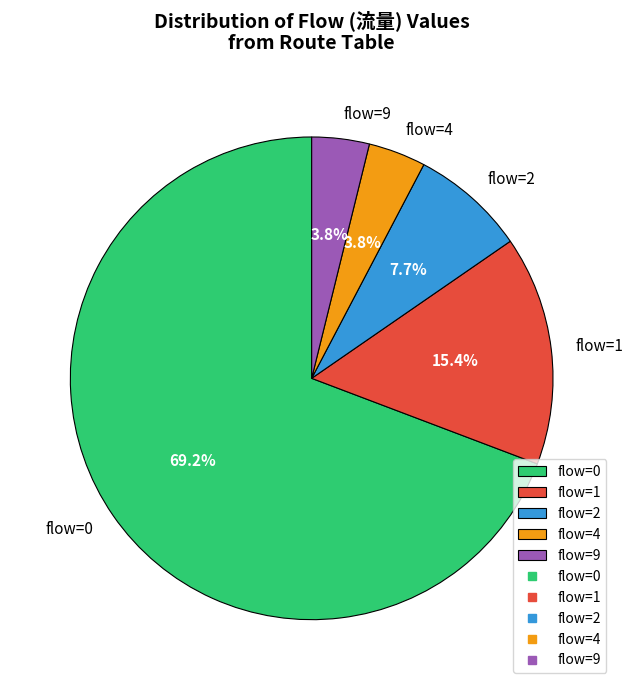

Which has a higher value, flow=1 or flow=2?

flow=1